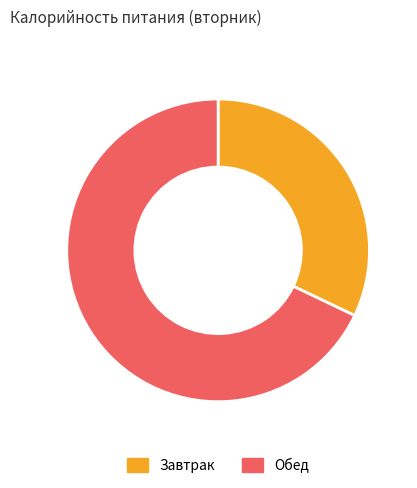

Which slice is the smallest?

Завтрак